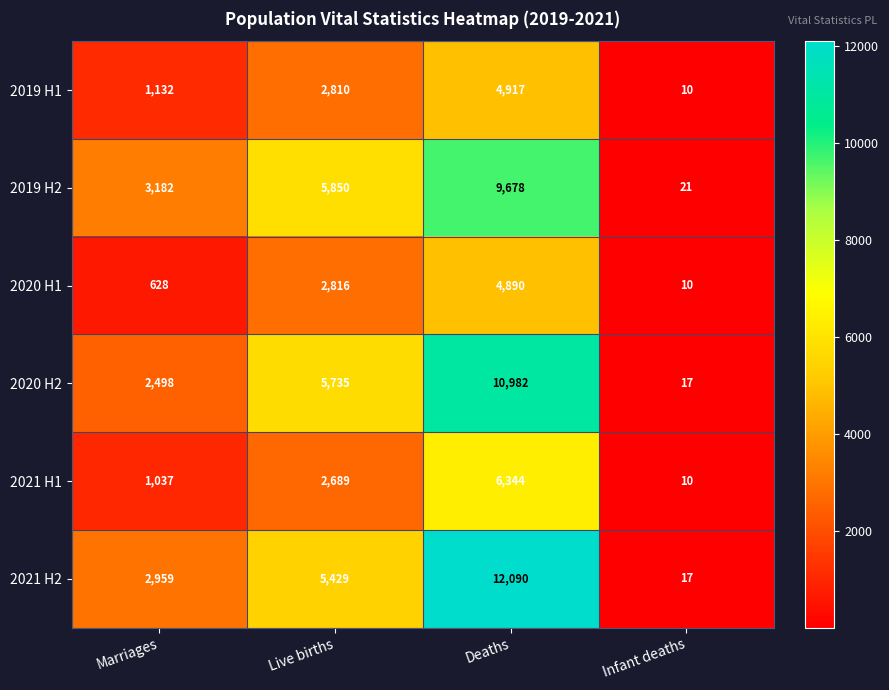

What is the average value of the 2021 H1 series?

2520